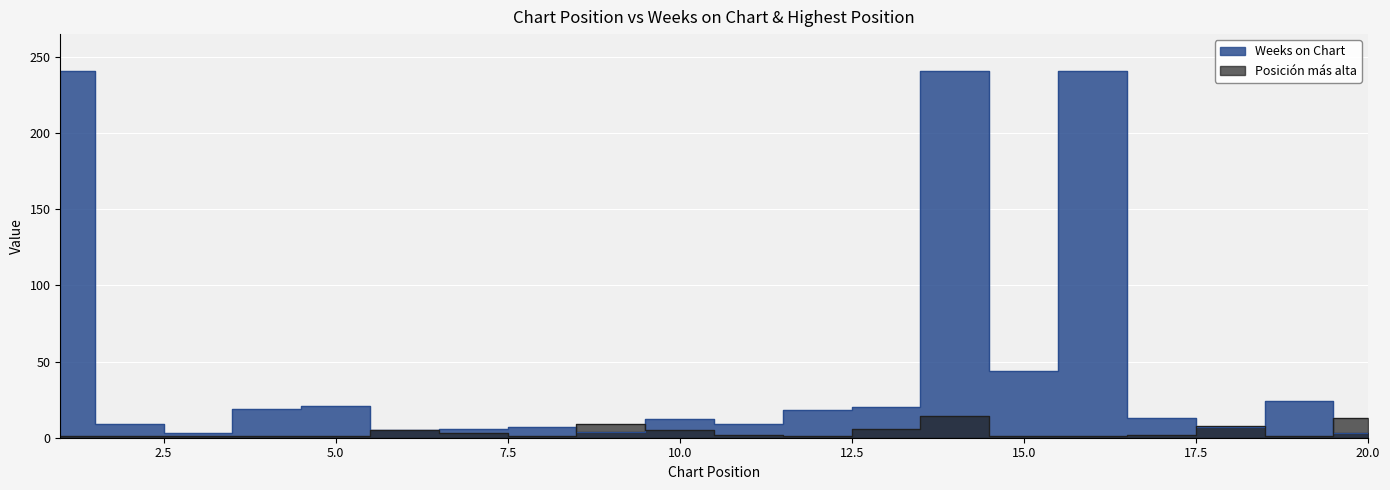

Does the chart display data point markers on the line(s)?

No